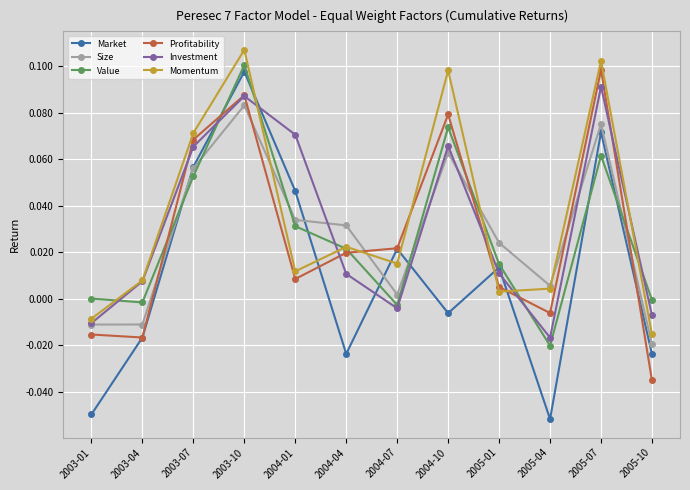

After their last crossing, which series has the higher values: Value or Market?

Value